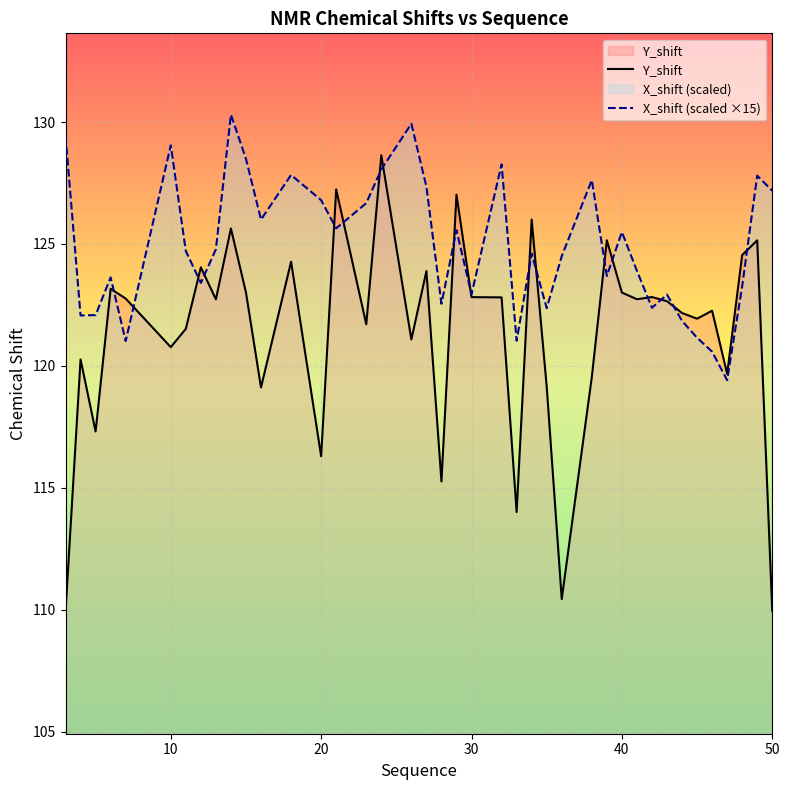

After their last crossing, which series has the higher values: X_shift (scaled ×15) or Y_shift?

X_shift (scaled ×15)